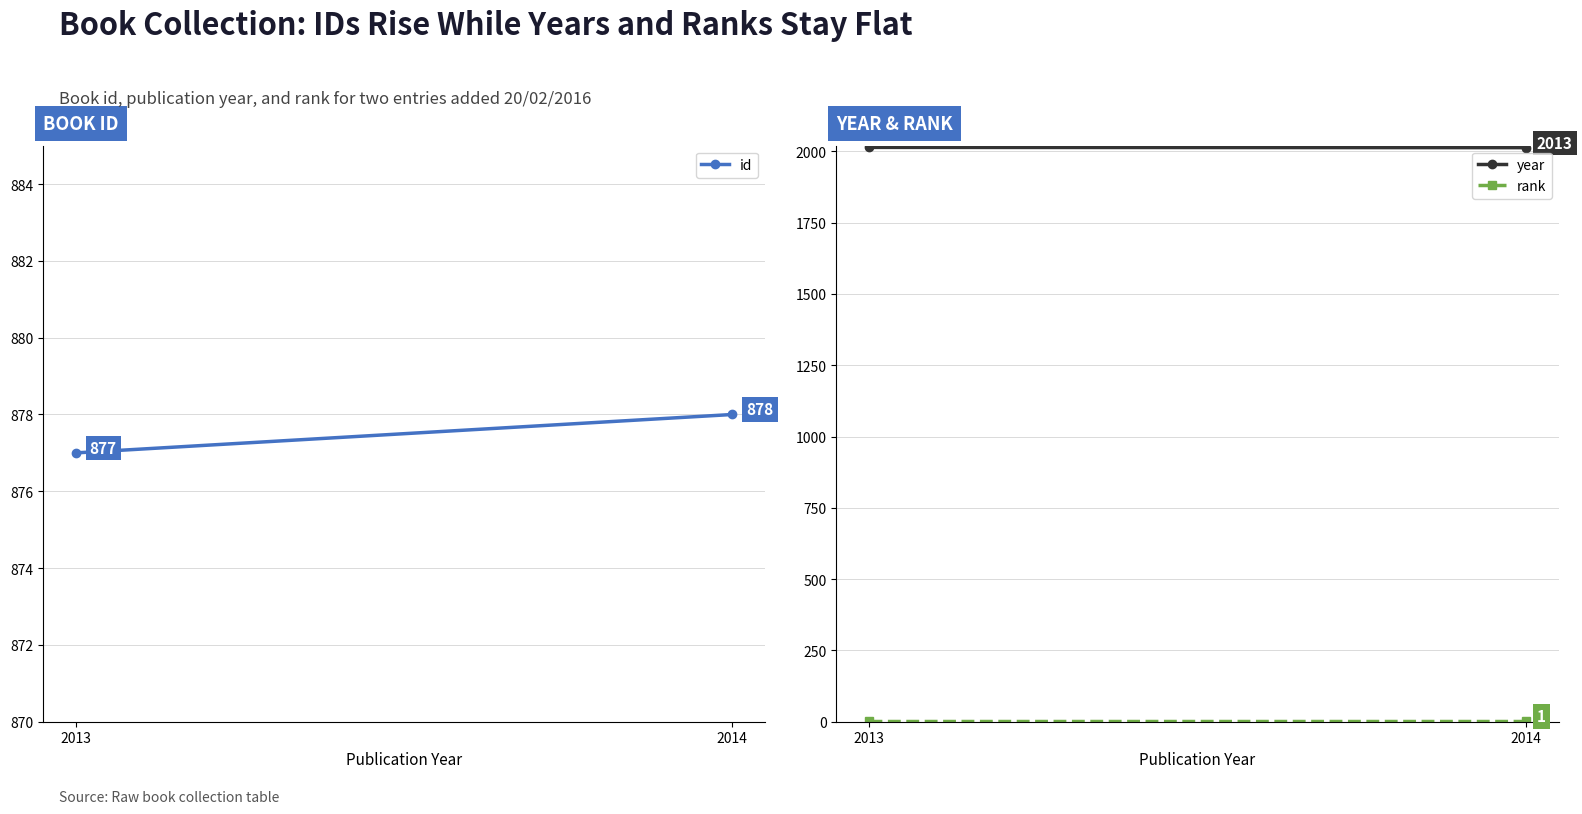

Count the number of data series in this chart.

3